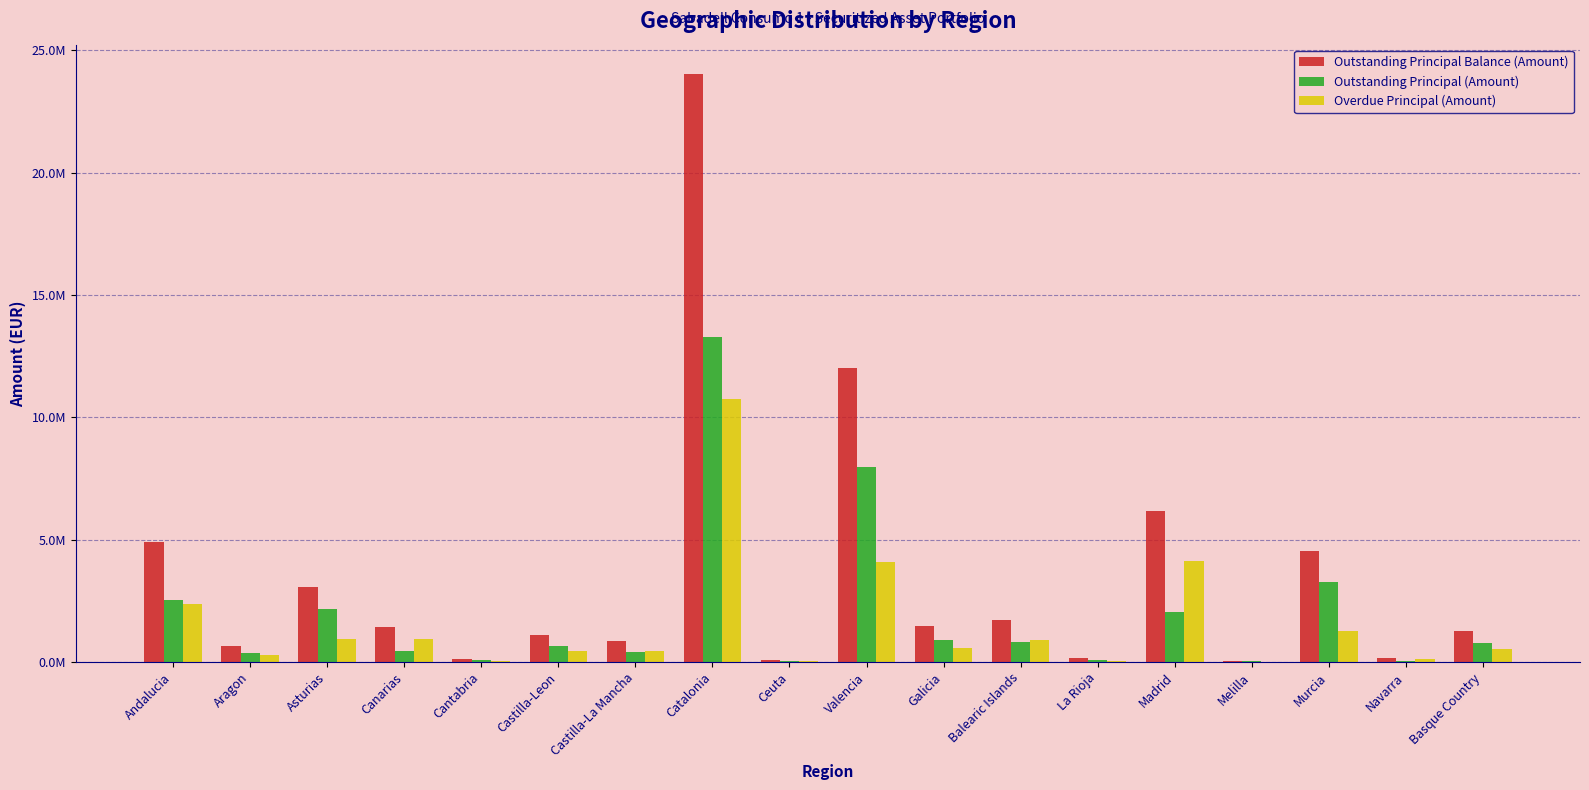

At which label does Overdue Principal (Amount) first exceed 581206?

Andalucia